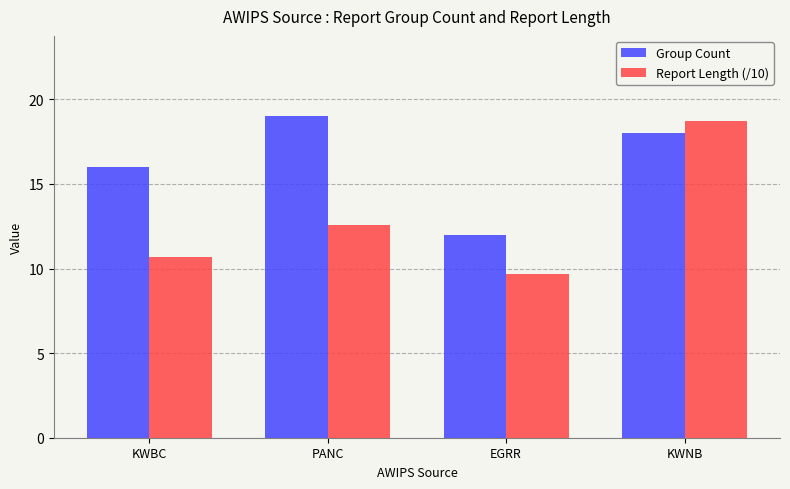

Between EGRR and KWNB, which series saw the biggest shift?

Report Length (/10)